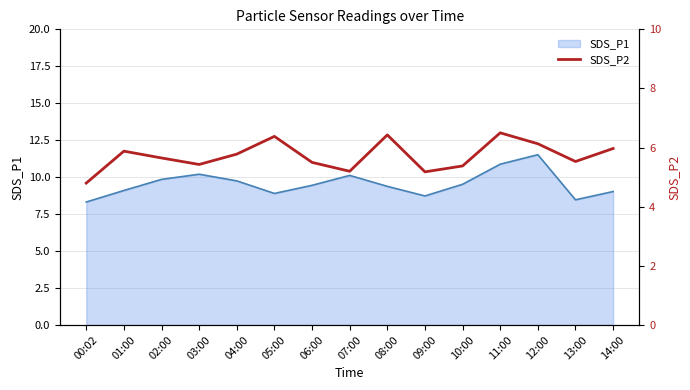

How many lines are shown in the chart?

1